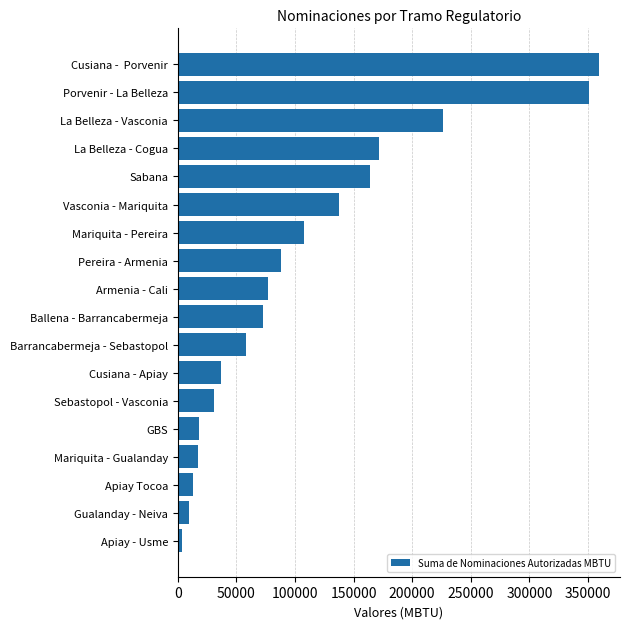

What is the change in value from Gualanday - Neiva to Barrancabermeja - Sebastopol?

+48522.0